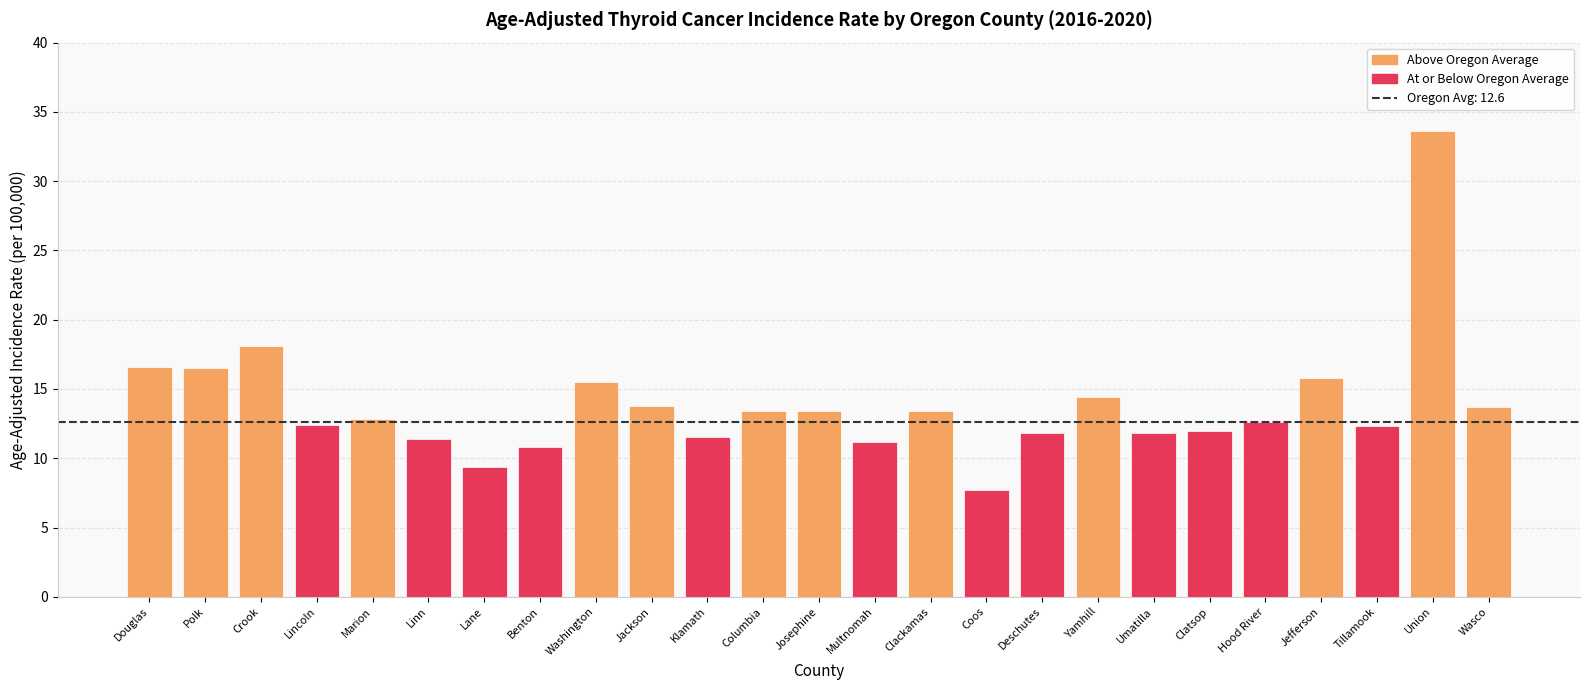

What is the smallest value displayed?

7.7